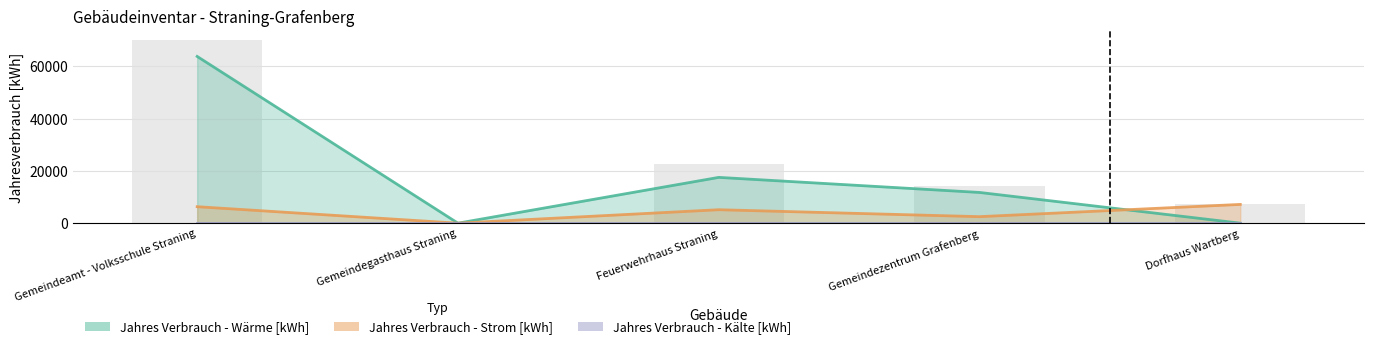

True or false: Jahres Verbrauch - Wärme [kWh] has a value of -26853 at Gemeindegasthaus Straning.

False